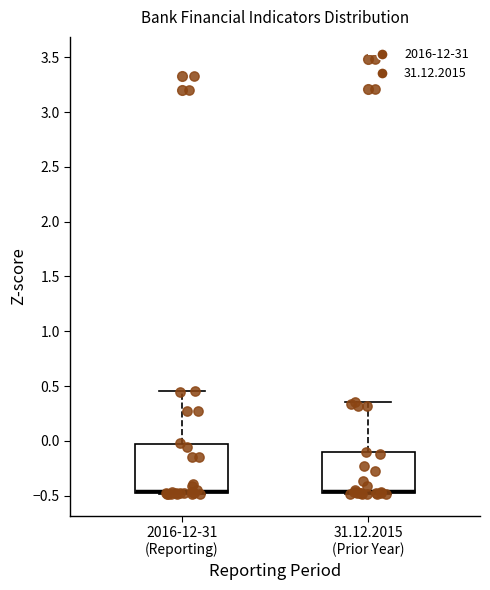

Reading left to right, transcribe this box plot: for each box, give where its median line is, the range the box spans, and where its two whiskers end, as read against the y-axis. The values are not printed on the chart, so give them approximately, as read against the axis.

2016-12-31 (Reporting): median -0.45, box -0.50 to -0.05, whiskers -0.50 to 0.45
31.12.2015 (Prior Year): median -0.45, box -0.50 to -0.10, whiskers -0.50 to 0.35